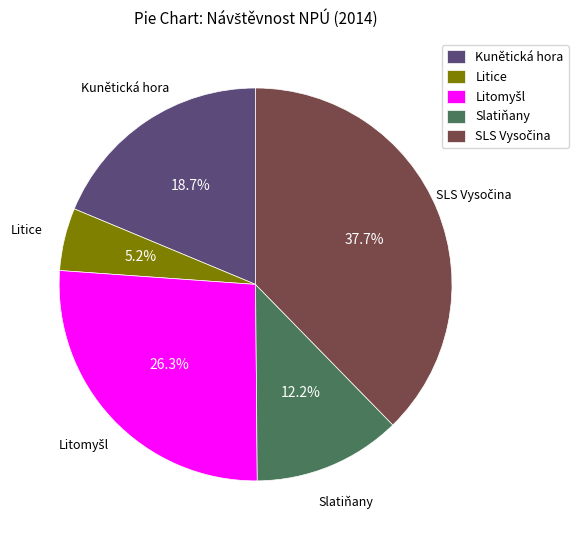

Between Slatiňany and Kunětická hora, which is larger?

Kunětická hora